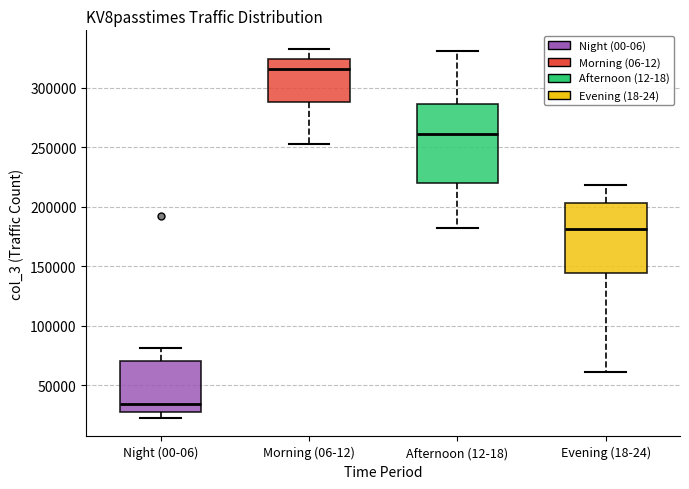

Reading left to right, read every box against the y-axis: the position of its median line, the range the box covers, and the ends of its whiskers. The values are not printed on the chart, so give them approximately, as read against the axis.

Night (00-06): median 35000, box 25000 to 70000, whiskers 25000 (just below the box's lower edge) to 80000
Morning (06-12): median 315000, box 290000 to 325000, whiskers 255000 to 335000
Afternoon (12-18): median 260000, box 220000 to 285000, whiskers 185000 to 330000
Evening (18-24): median 180000, box 145000 to 205000, whiskers 60000 to 220000